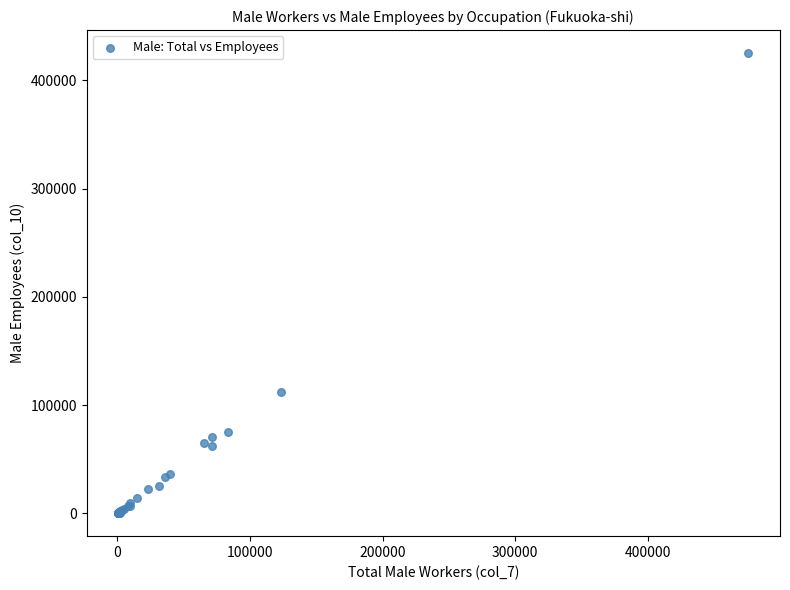

What Y value in the scatter plot is closest to 212709?

111858